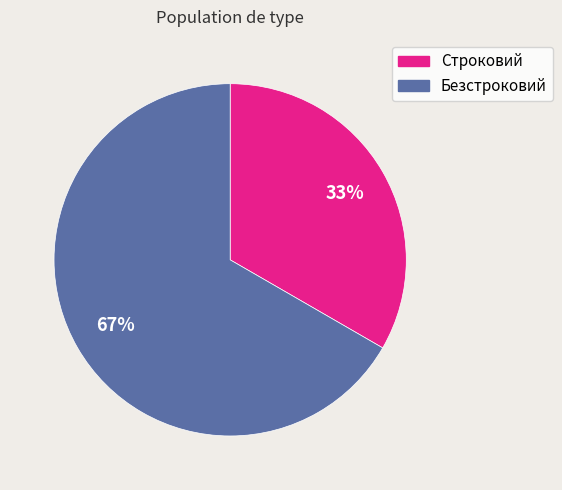

Count the number of slices in the pie.

2